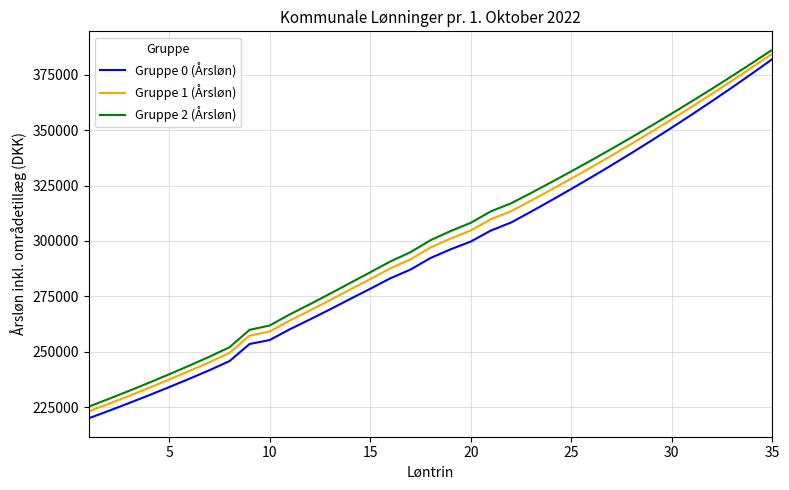

What is the lowest value of the Gruppe 0 (Årsløn) series?

219910